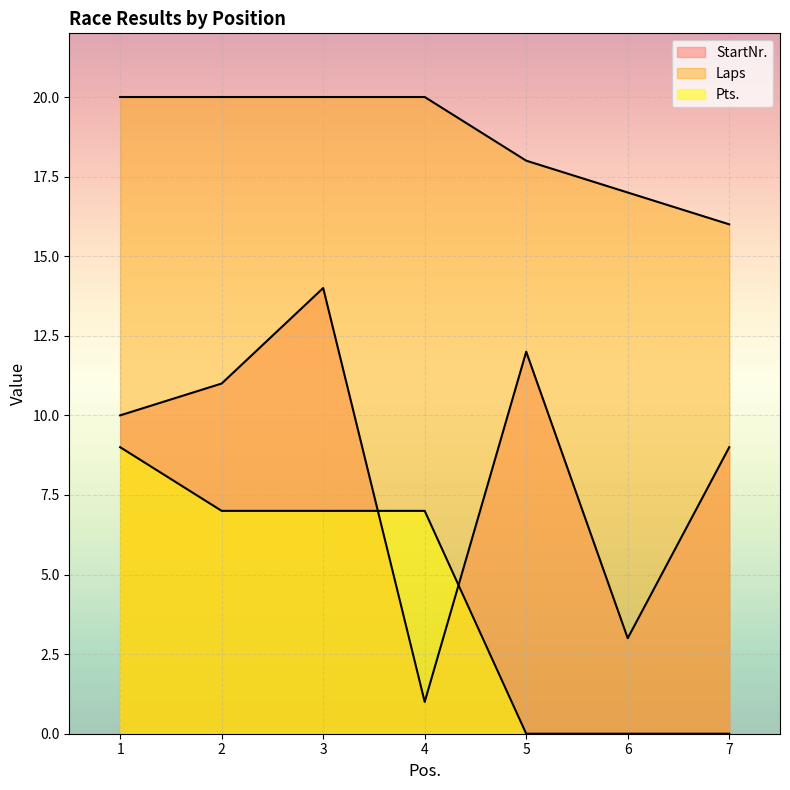

At how many categories does at least one series exceed 5?

7